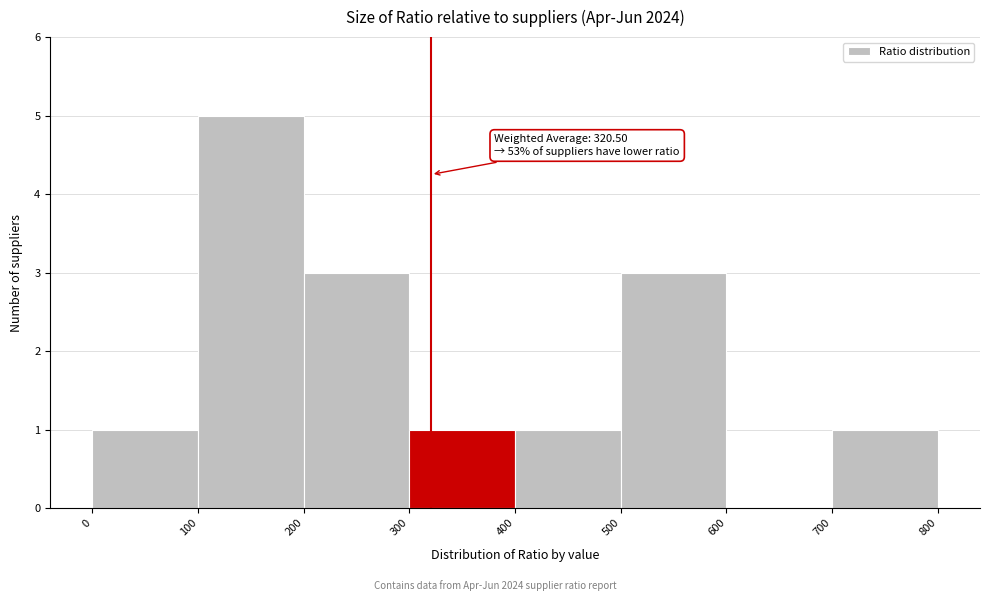

Over which range of the x-axis is the bar tallest?

100 to 200